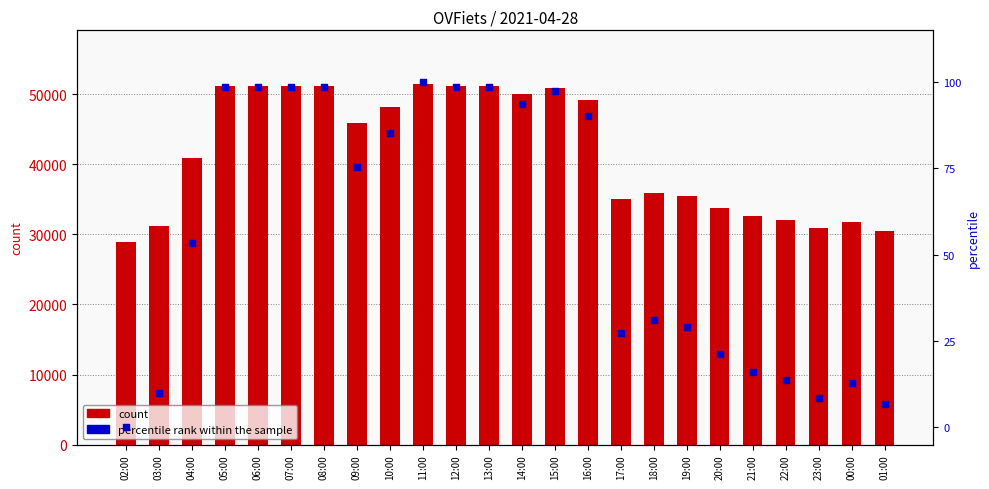

Is the value of percentile rank within the sample at 11:00 greater than the value of count at 14:00?

No